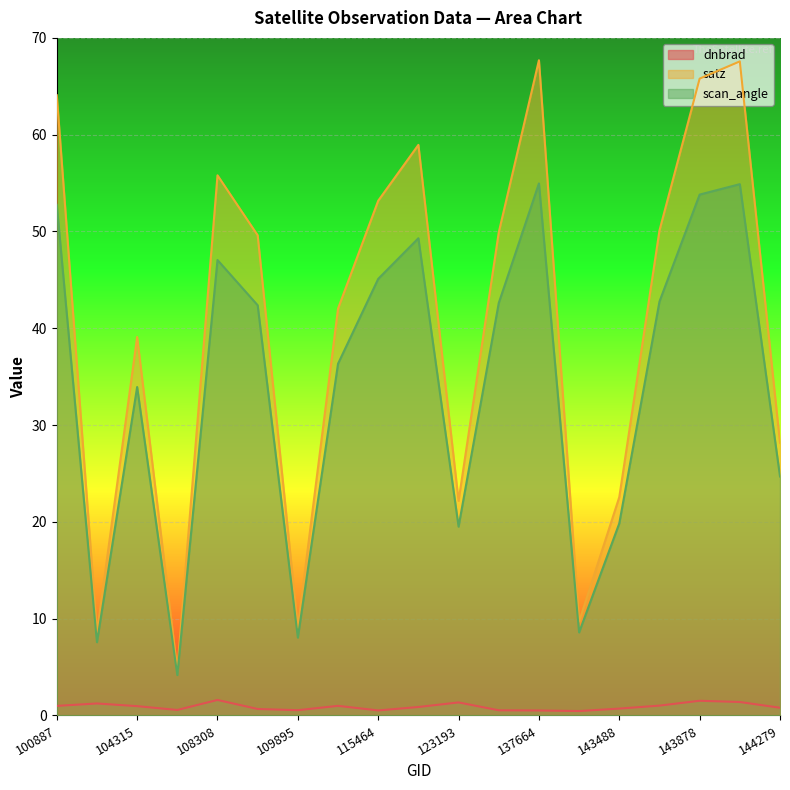

What is the sum of the scan_angle values at 137458 and 144279?

67.3